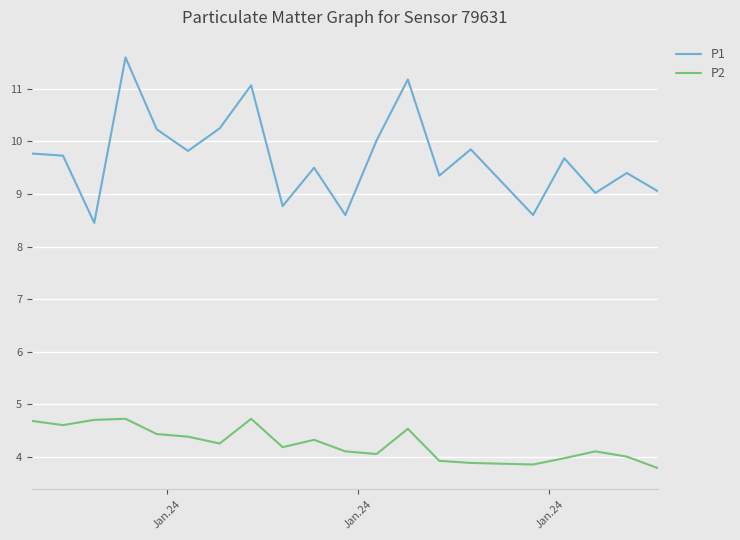

Rank the series by their maximum value, from highest to lowest.

P1, P2